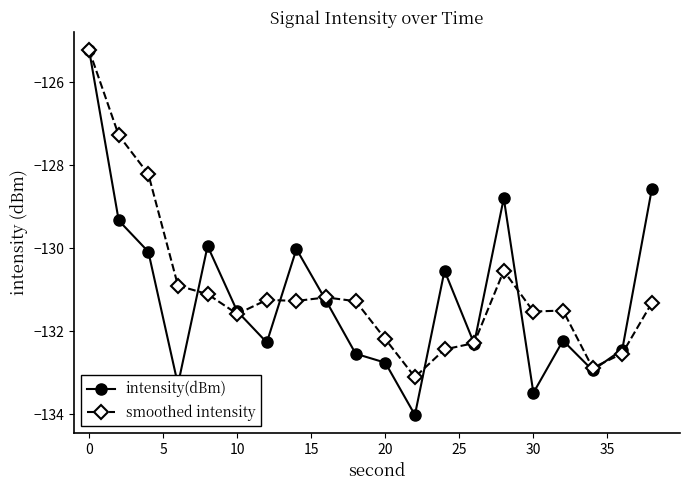

What are all the series names shown in the legend?

intensity(dBm), smoothed intensity